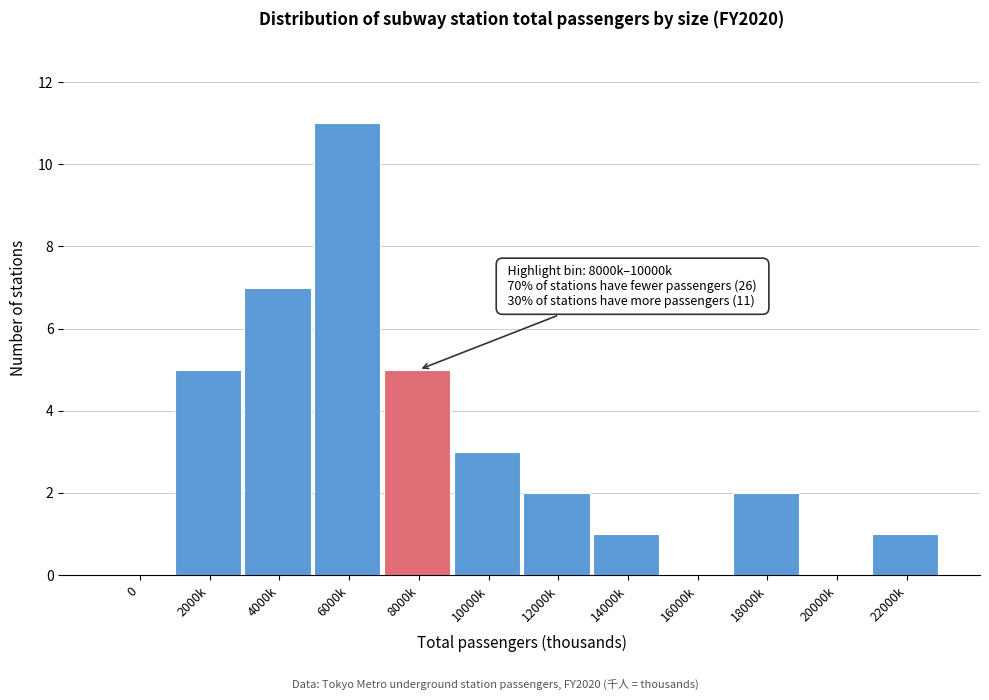

Reading left to right, what are all the values shown in this chart?

0=0	2000k=5	4000k=7	6000k=11	8000k=5	10000k=3	12000k=2	14000k=1	16000k=0	18000k=2	20000k=0	22000k=1